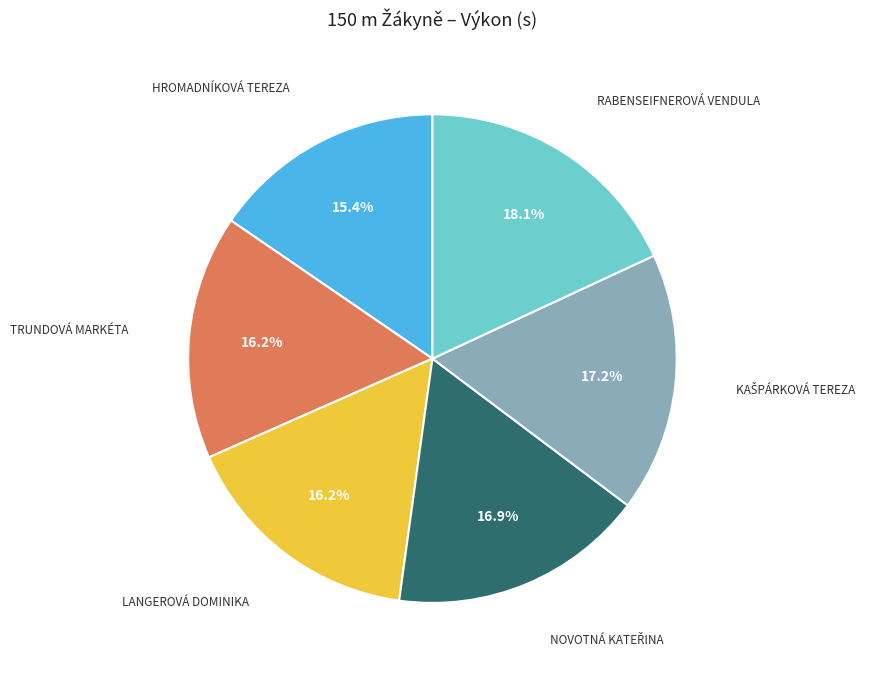

Is there any slice that represents more than half of the pie?

No